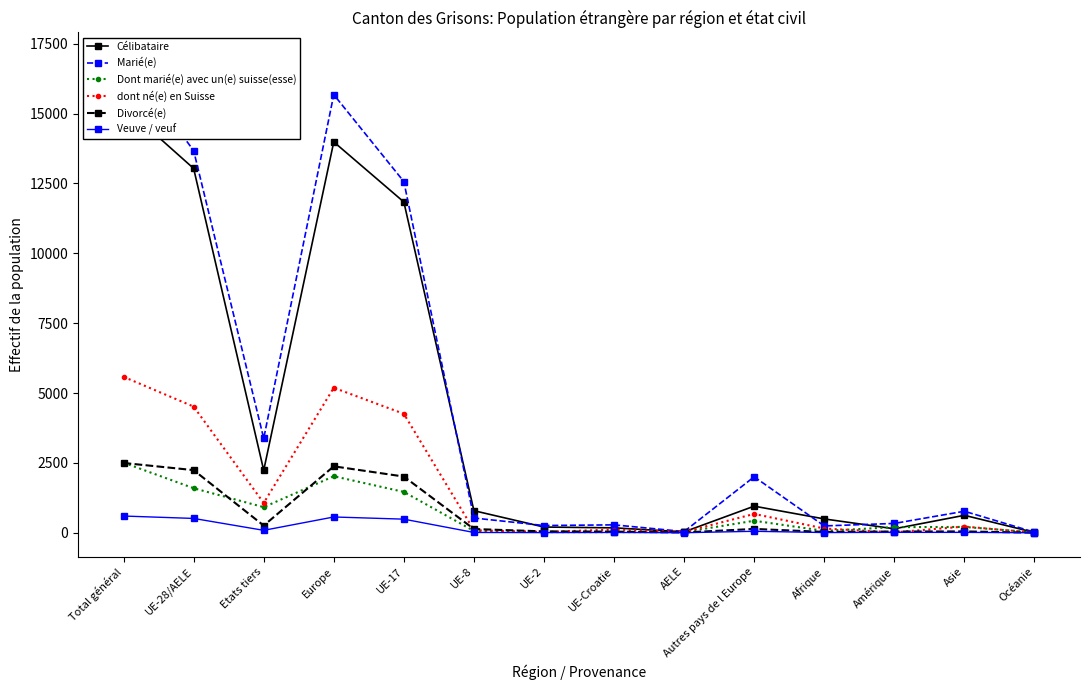

True or false: Divorcé(e) has a value of 9 at AELE.

True